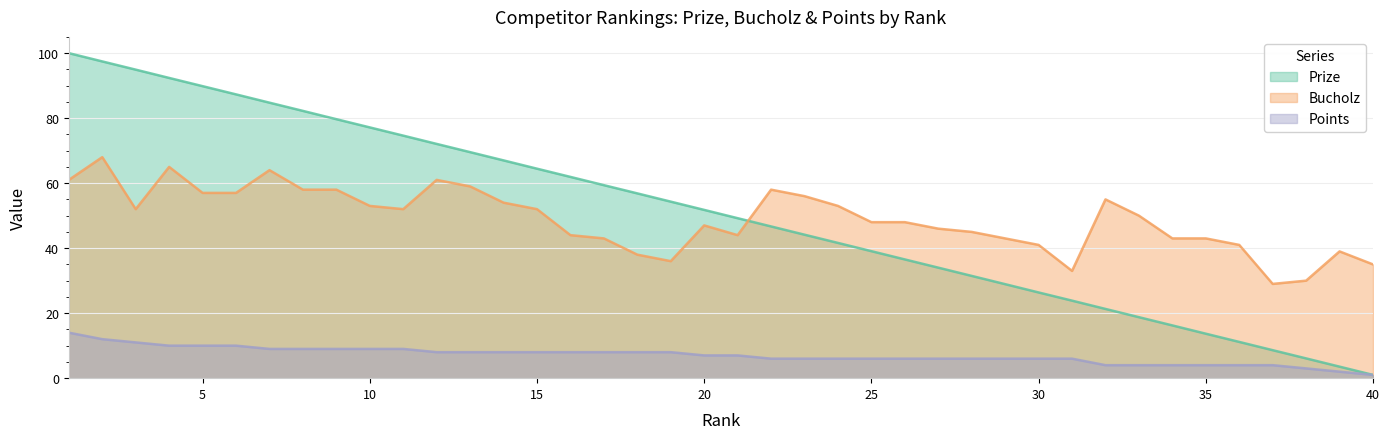

At 40, list the series in order from smallest to largest.

Prize, Points, Bucholz